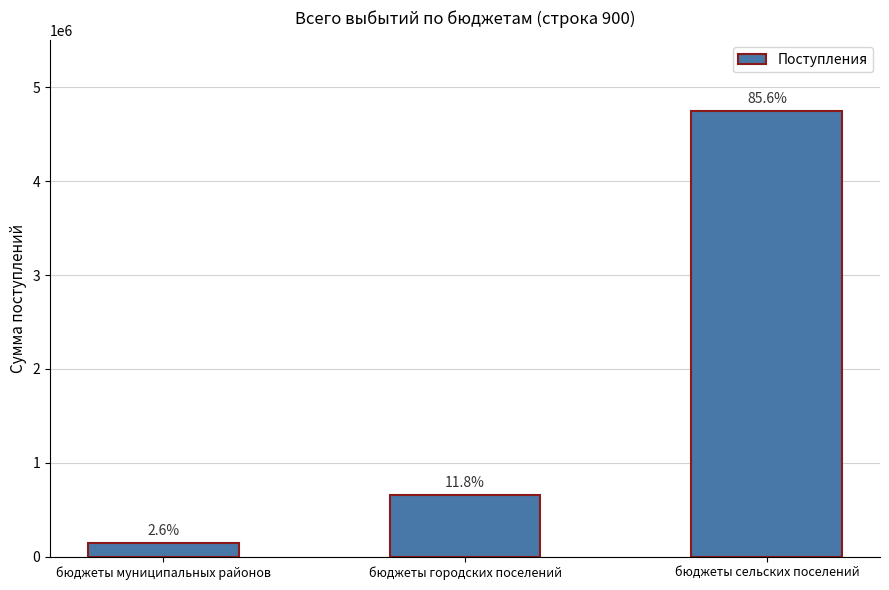

At which label does the data first exceed 654300?

бюджеты сельских поселений